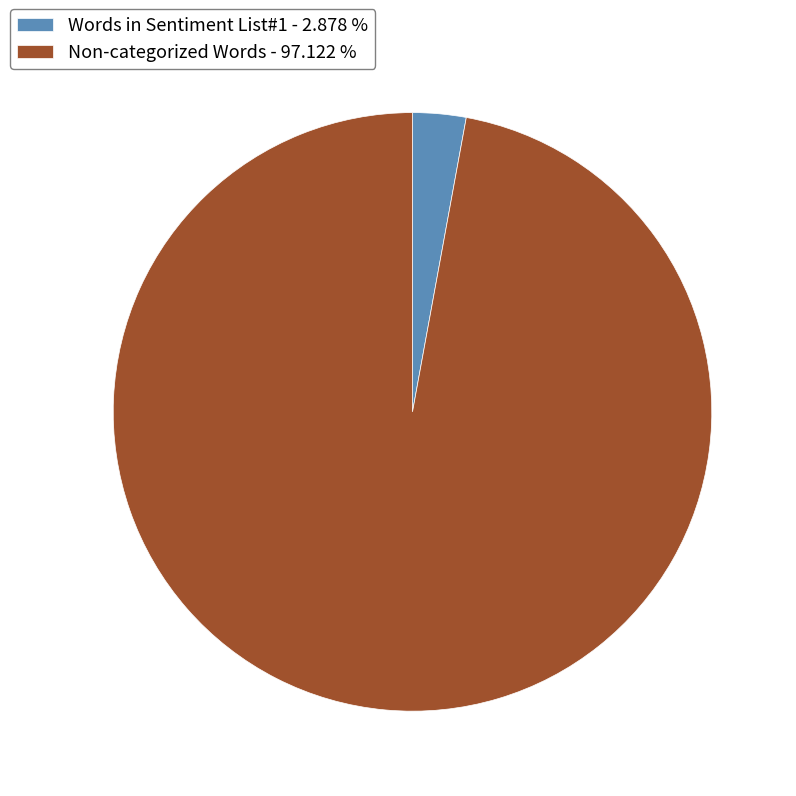

Between Non-categorized Words and Words in Sentiment List#1, which is larger?

Non-categorized Words